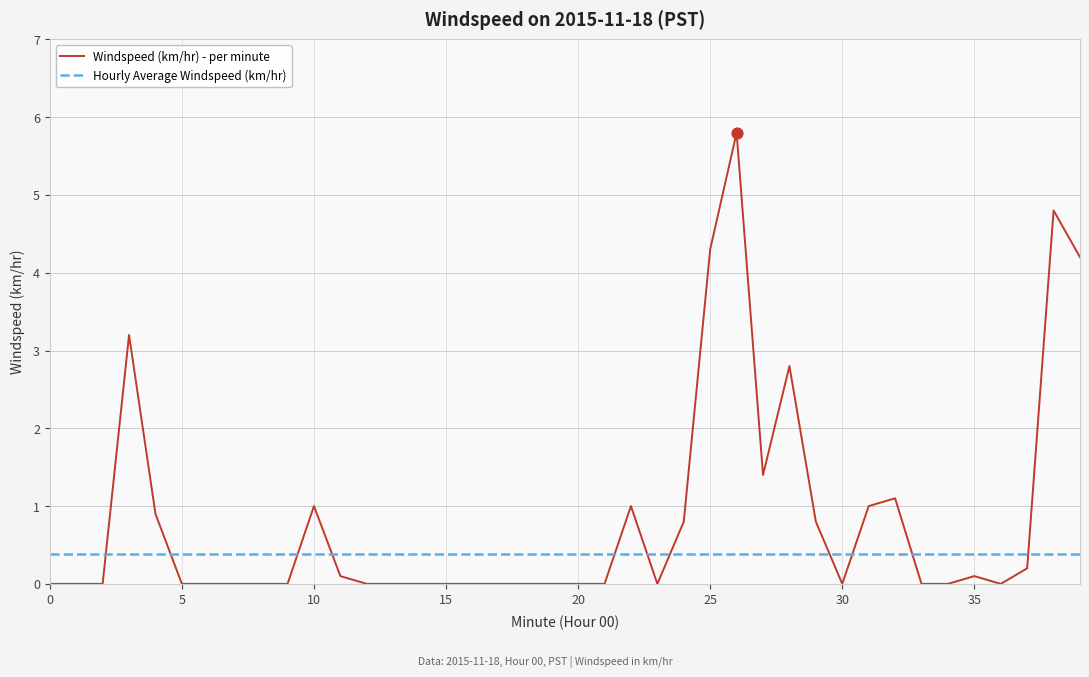

Which series has the widest spread of values?

Windspeed (km/hr) - per minute